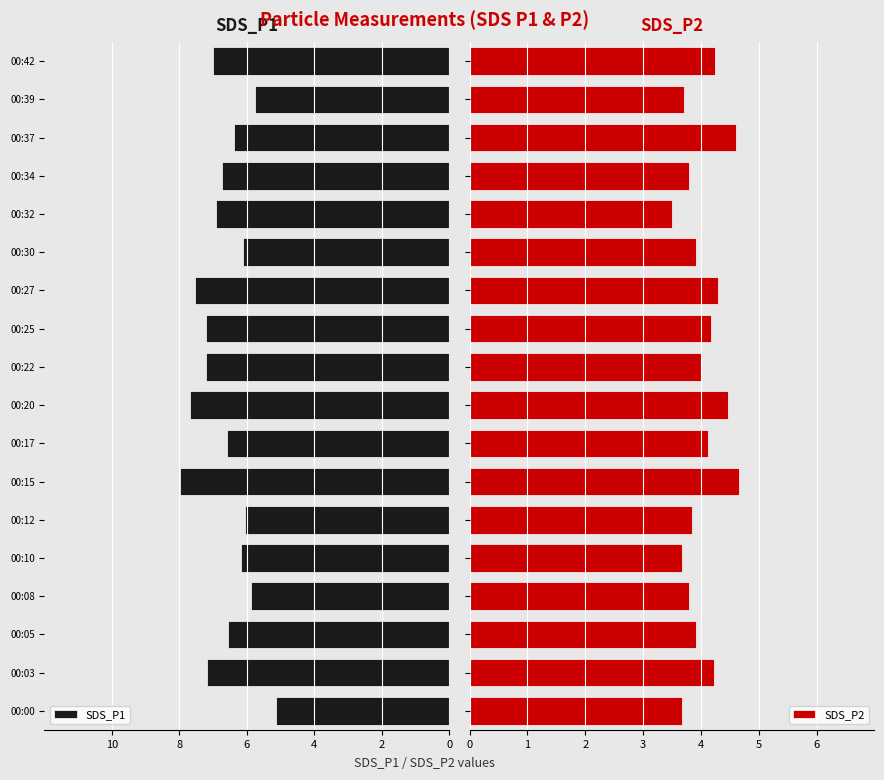

What is the highest value of the SDS_P2 series?

4.7